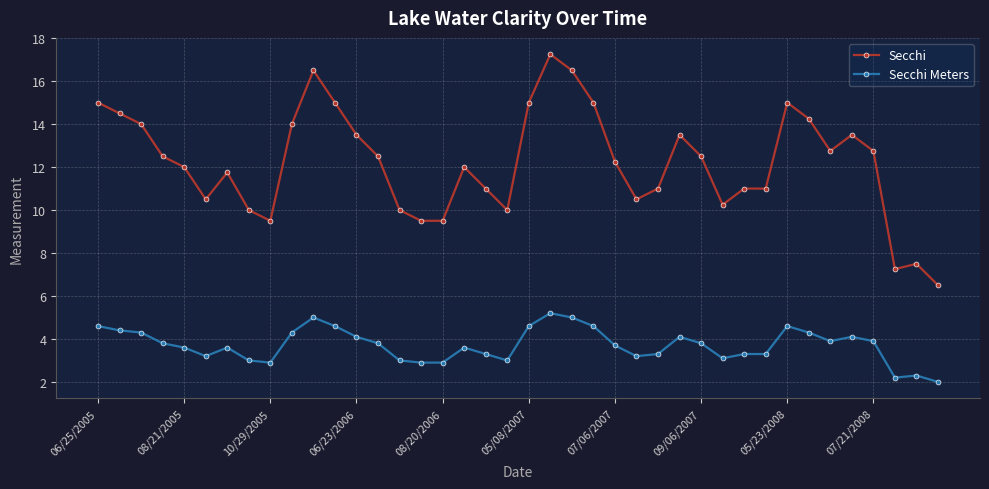

Which series has the largest total across all categories?

Secchi